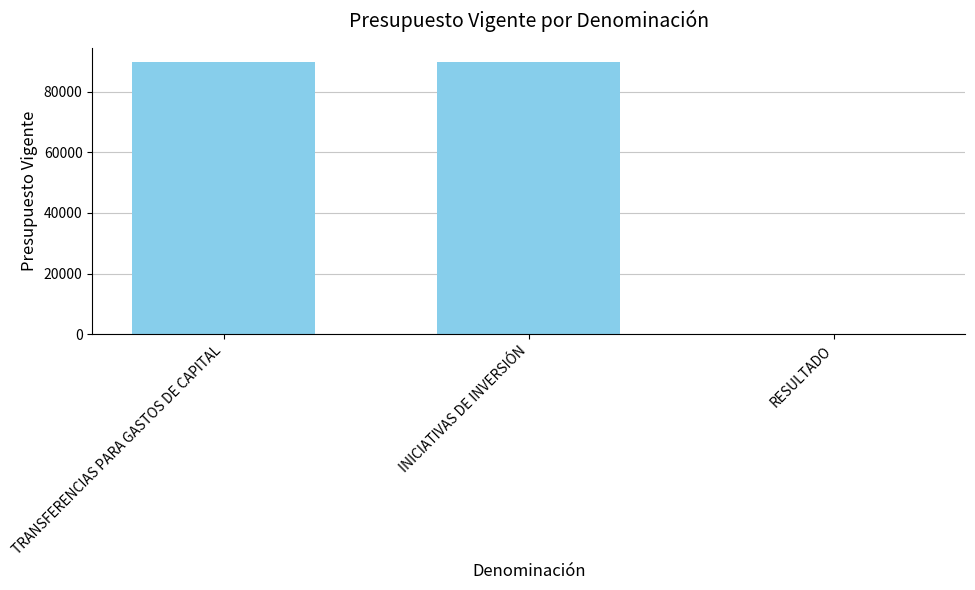

The value at INICIATIVAS DE INVERSIÓN is 89921. True or false?

True